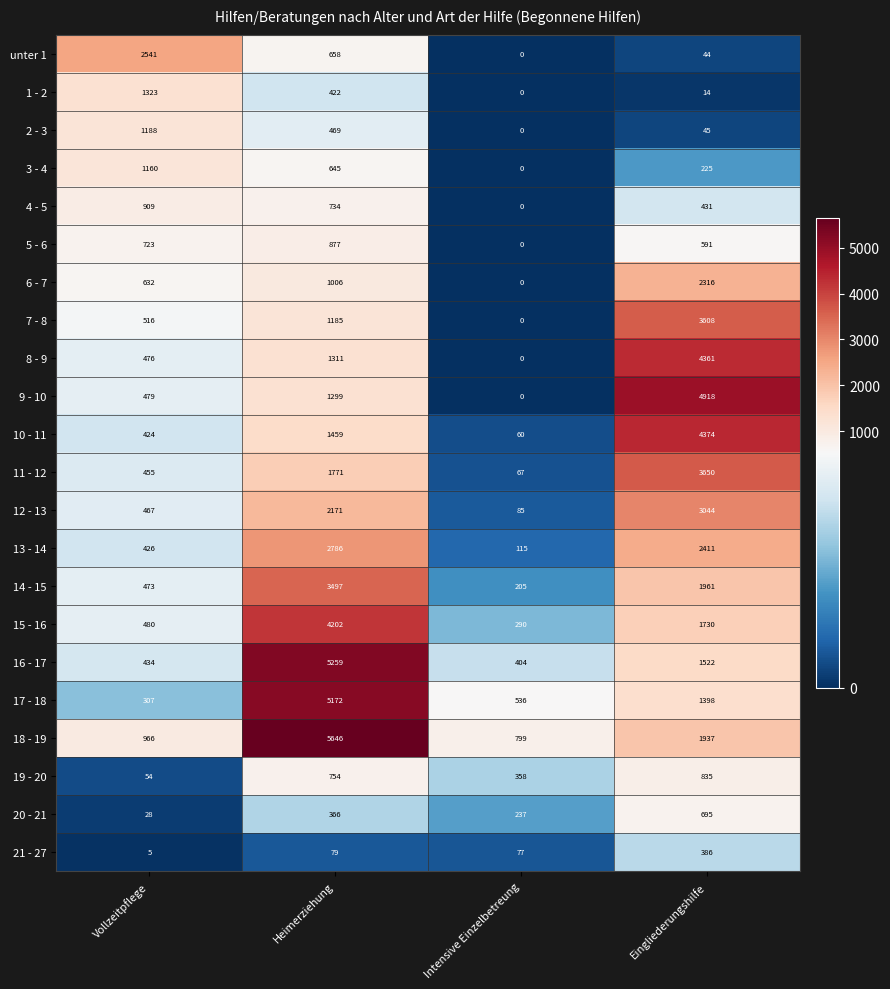

The 2 - 3 series shows -805 at Intensive Einzelbetreung. True or false?

False